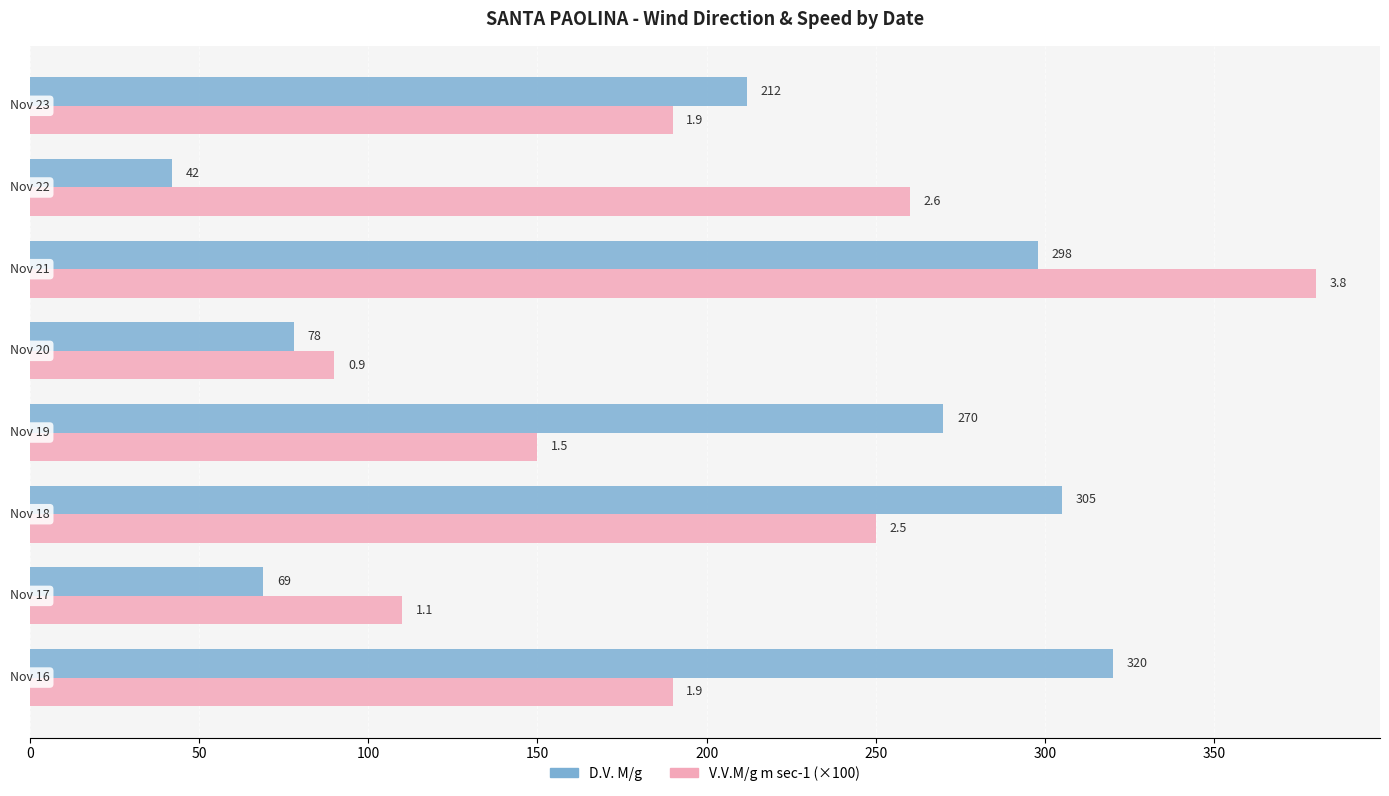

What is the greatest value displayed?

380.0